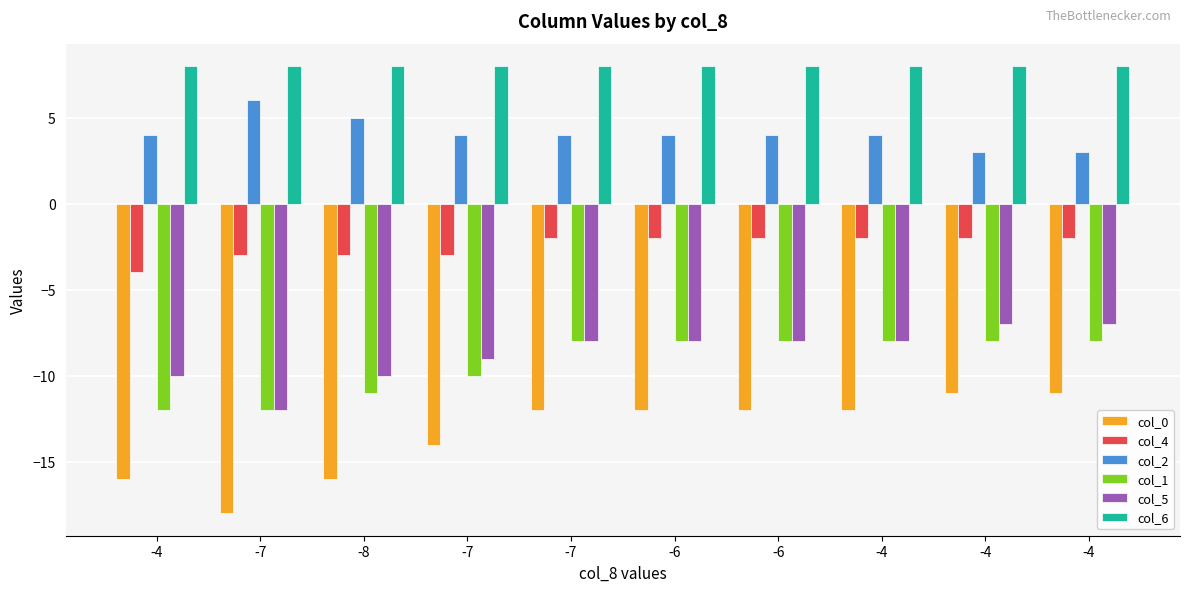

Are the bars horizontal?

No